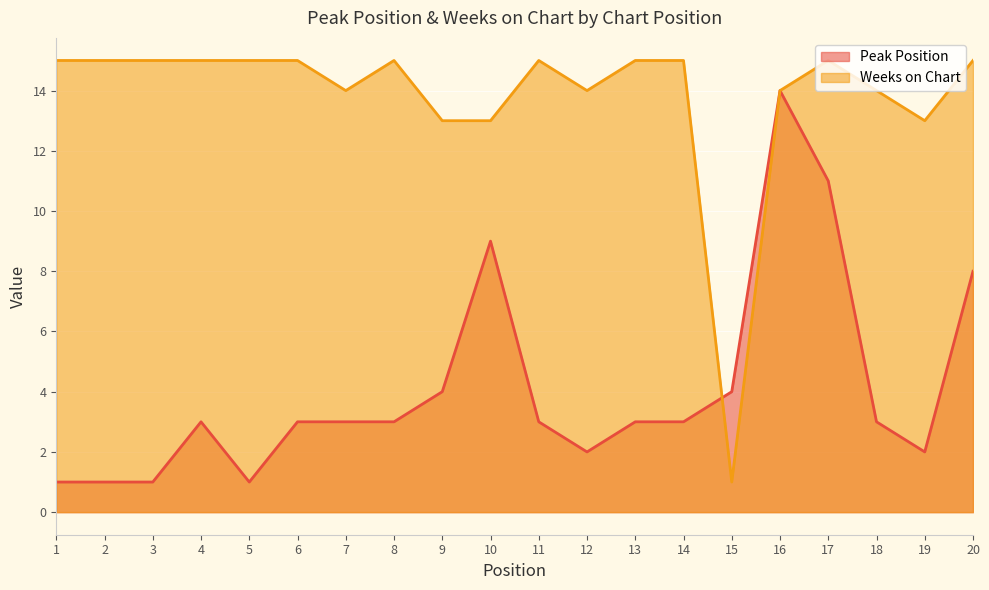

At which category does Weeks on Chart reach its first local valley?

7